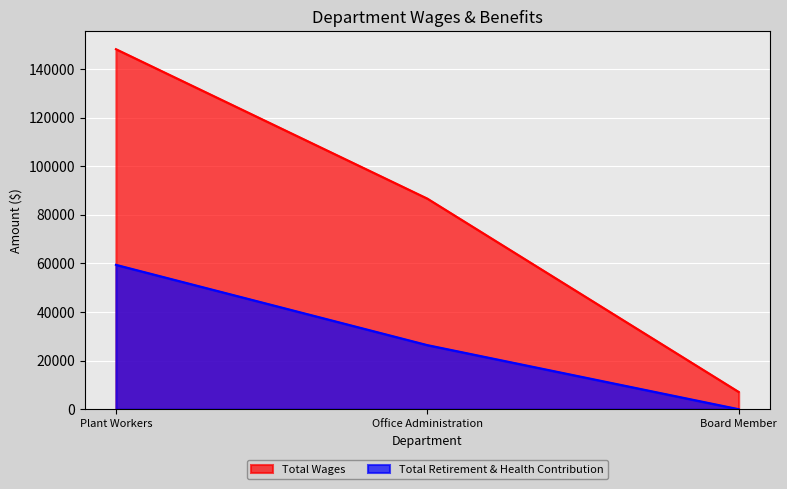

Between Board Member and Office Administration, which is larger?

Office Administration